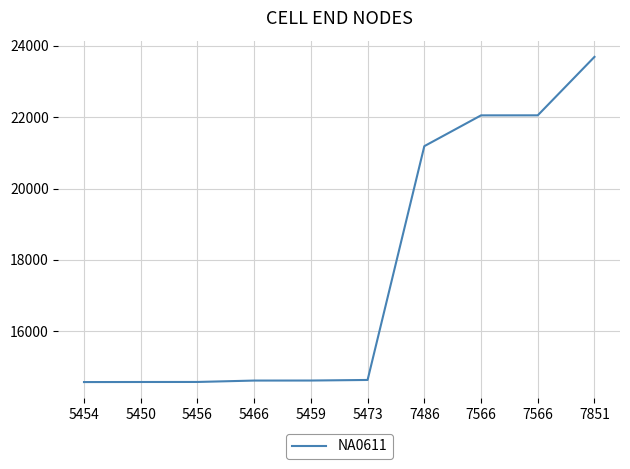

Reading left to right, extract all data points from this chart.

5454=14577	5450=14579	5456=14580	5466=14619	5459=14620	5473=14636	7486=21188	7566=22051	7566=22052	7851=23690